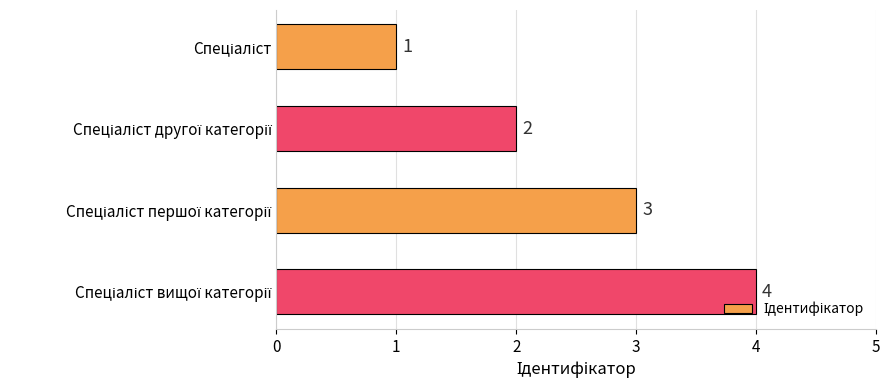

How many values are between 2 and 4?

3